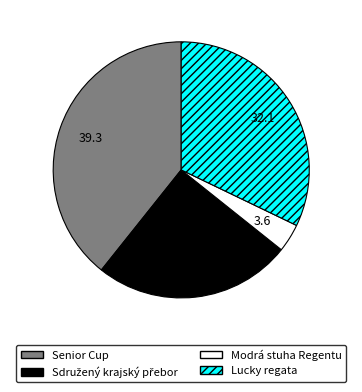

Does Senior Cup account for over 50% of the chart?

No